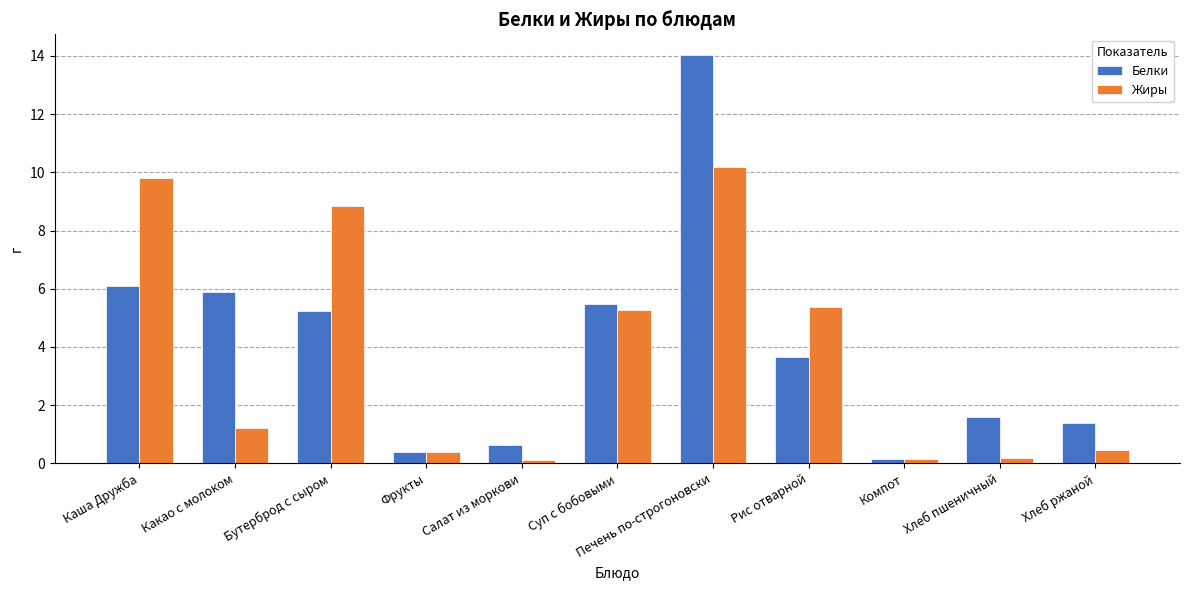

At which label does Жиры first exceed 1?

Каша Дружба